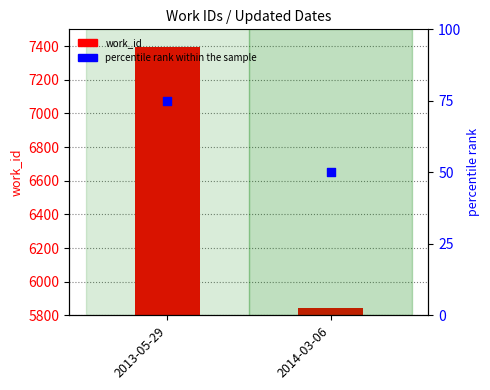

Which series contains the lowest Y value?

percentile rank within the sample